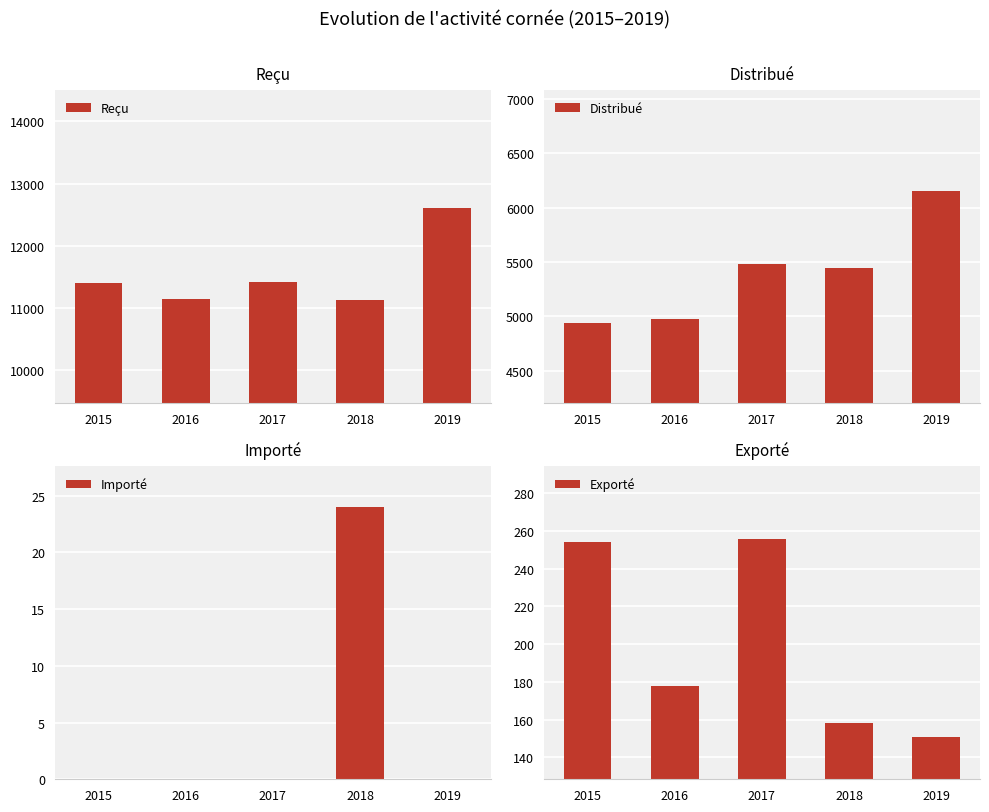

Are the bars grouped side by side (vs. stacked)?

Yes